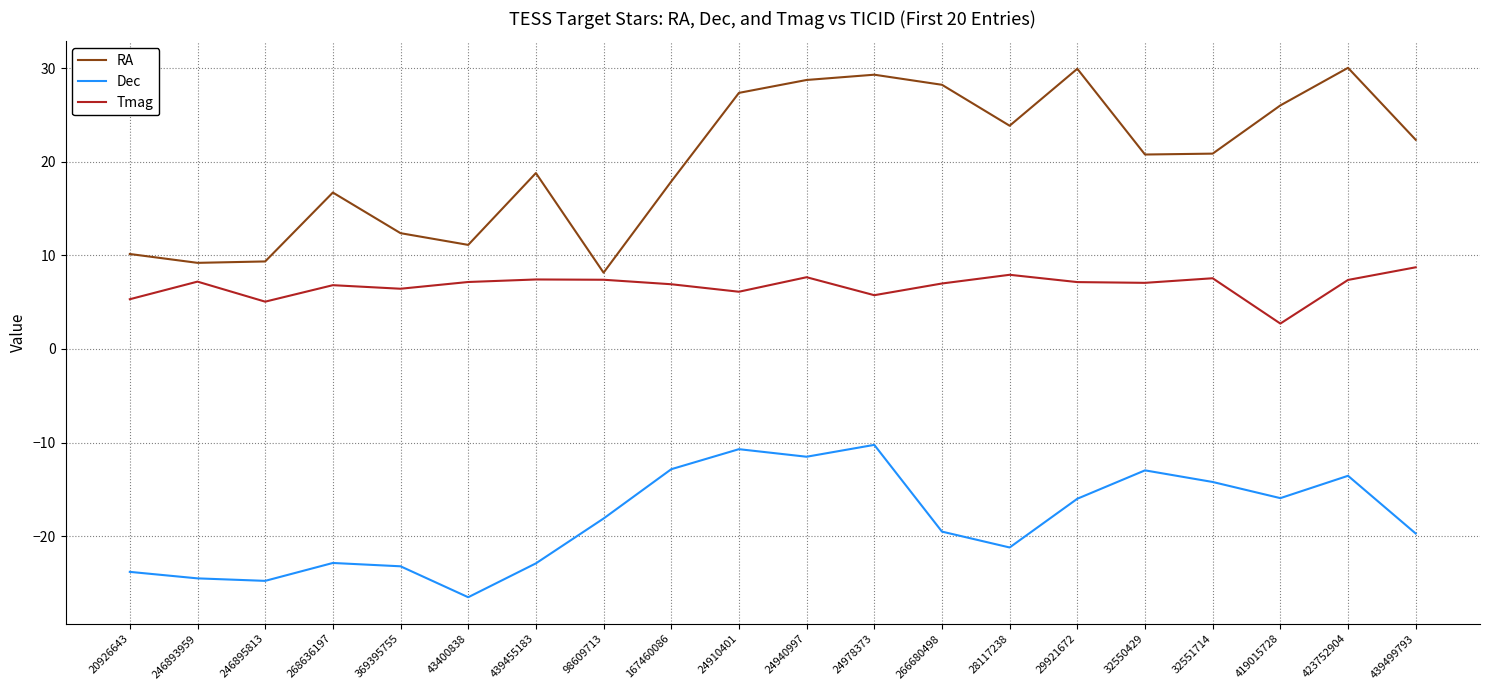

What is the difference between the maximum and minimum values in the Dec series?

16.3